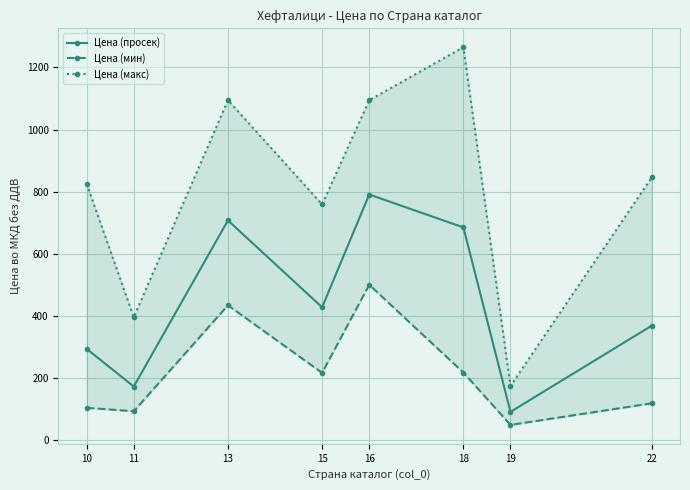

Rank the series at 19 from highest to lowest value.

Цена (макс), Цена (просек), Цена (мин)